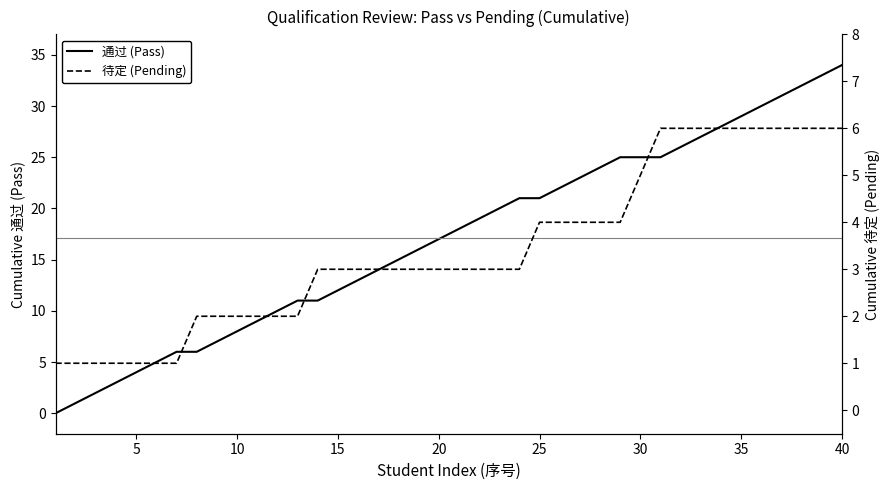

What is the average value of the 待定 (Pending) series?

3